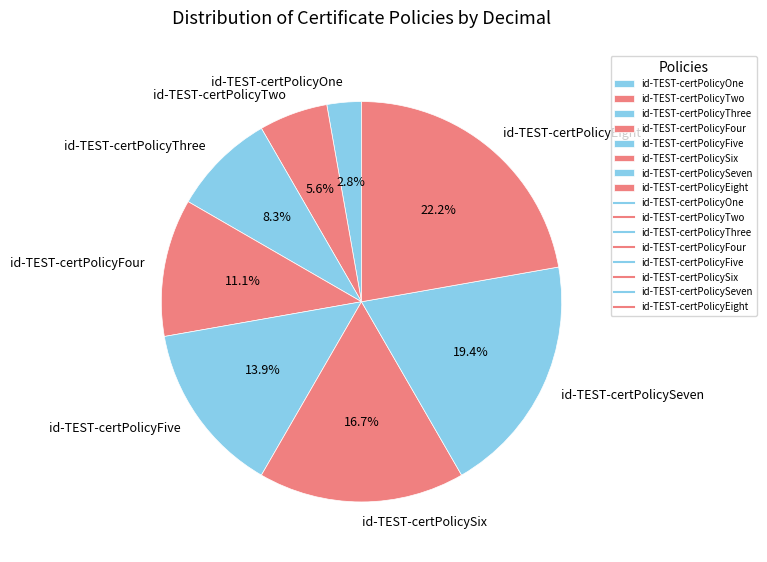

Rank the categories by value from highest to lowest.

id-TEST-certPolicyEight, id-TEST-certPolicySeven, id-TEST-certPolicySix, id-TEST-certPolicyFive, id-TEST-certPolicyFour, id-TEST-certPolicyThree, id-TEST-certPolicyTwo, id-TEST-certPolicyOne